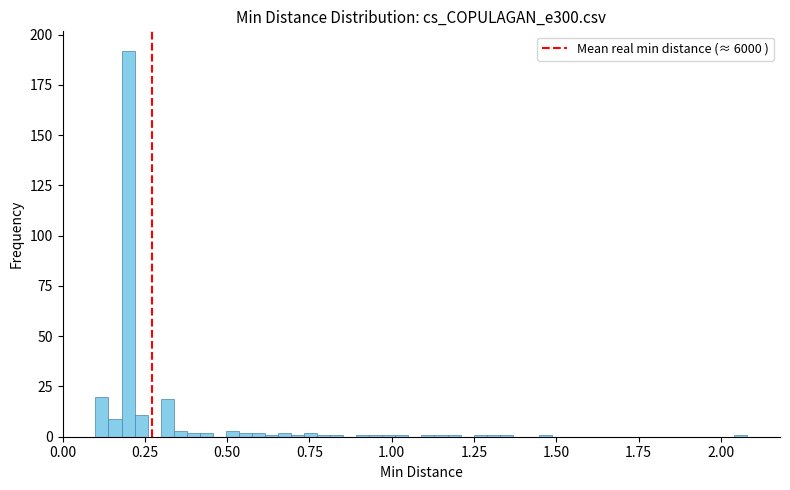

Read against the x-axis, roughly where is the centre of the tallest bar?

0.20